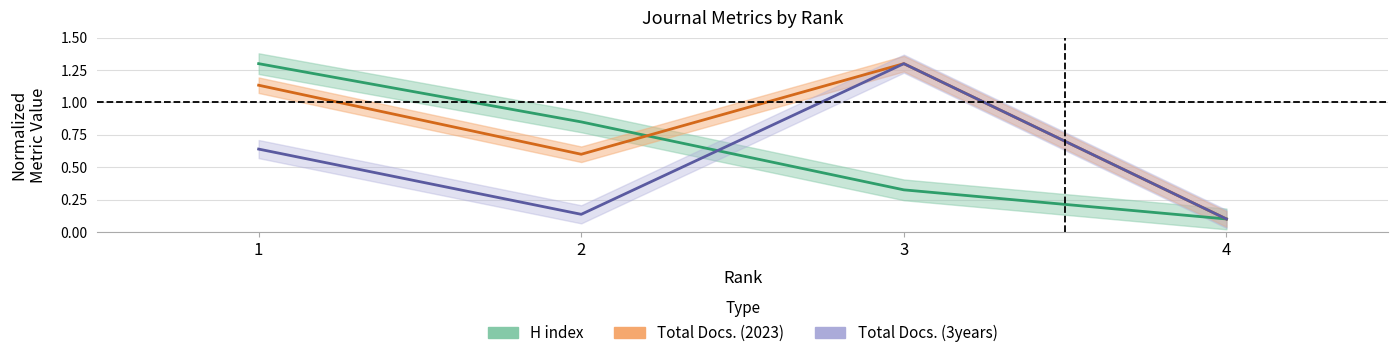

What is the maximum value shown in the chart?

1.3